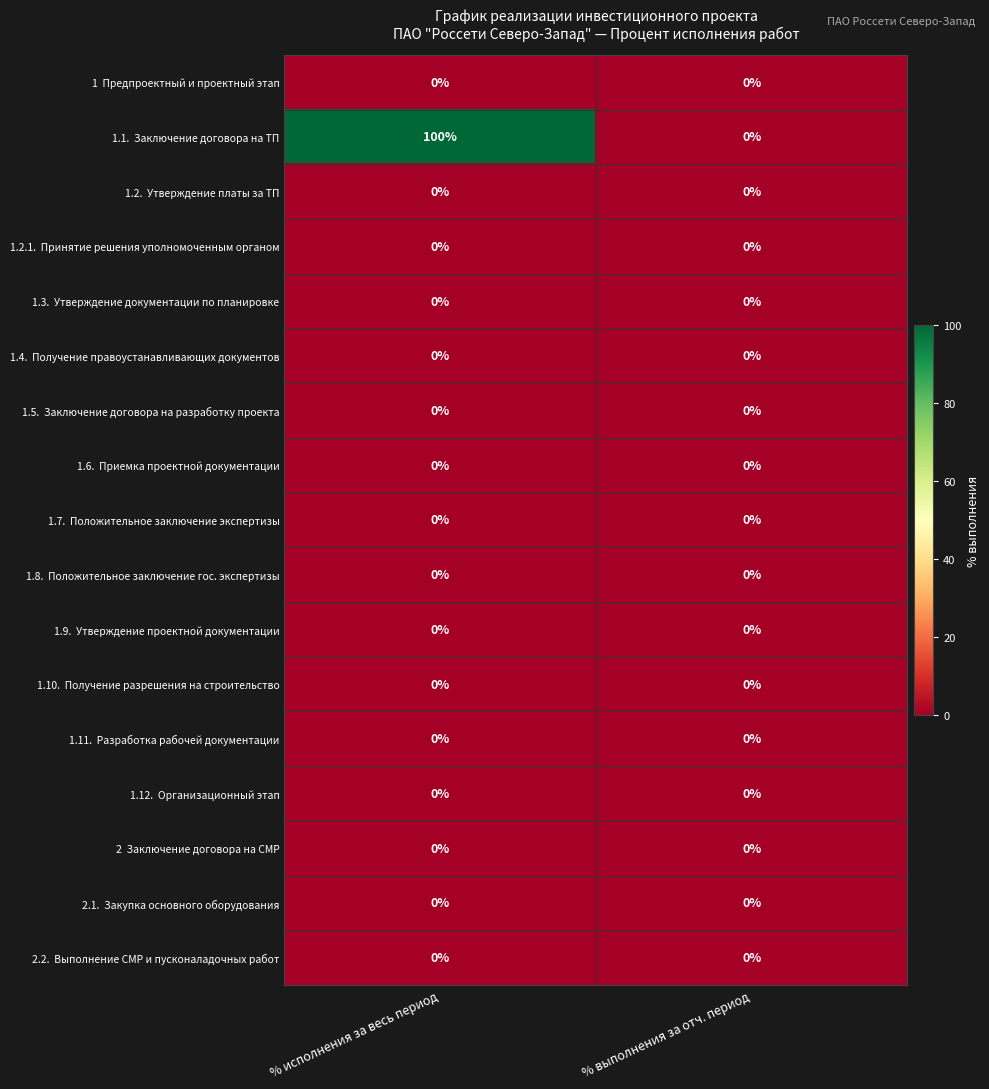

At which category is the sum across all series the highest?

% исполнения за весь период